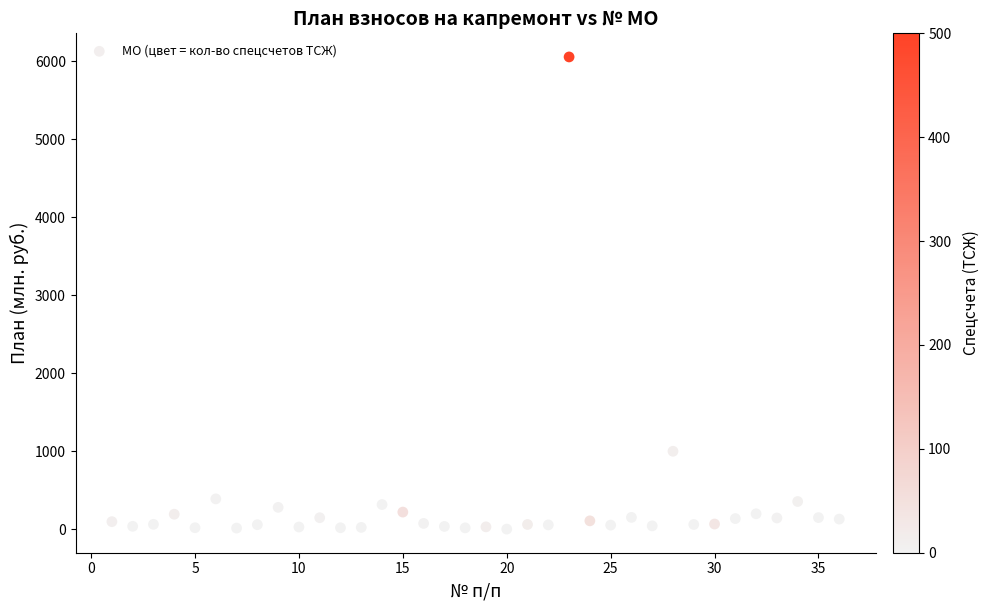

What Y value in the scatter plot is closest to 3029?

999.2